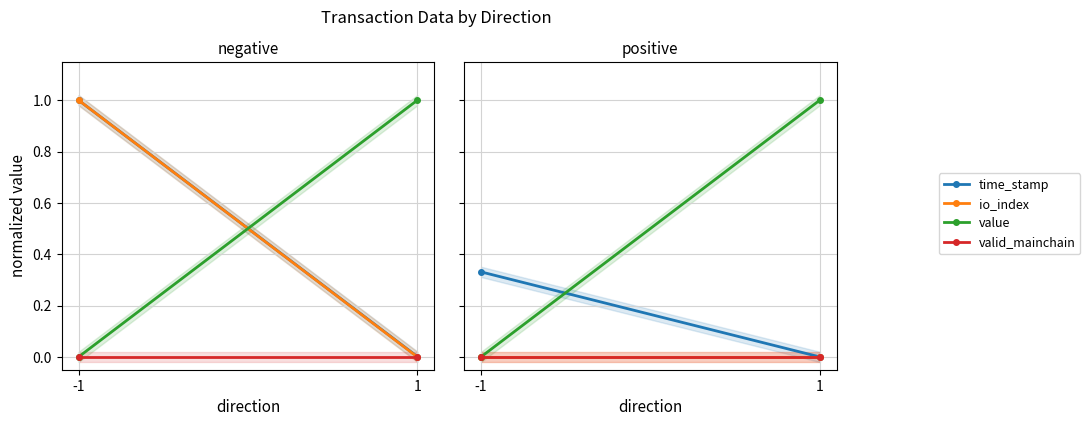

How many distinct data groups are displayed?

4